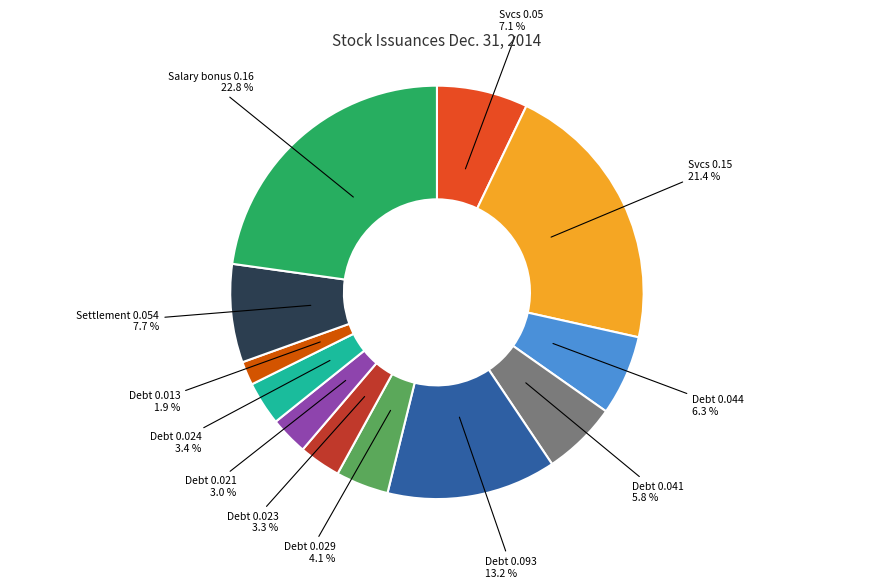

Is there any slice that represents more than half of the pie?

No